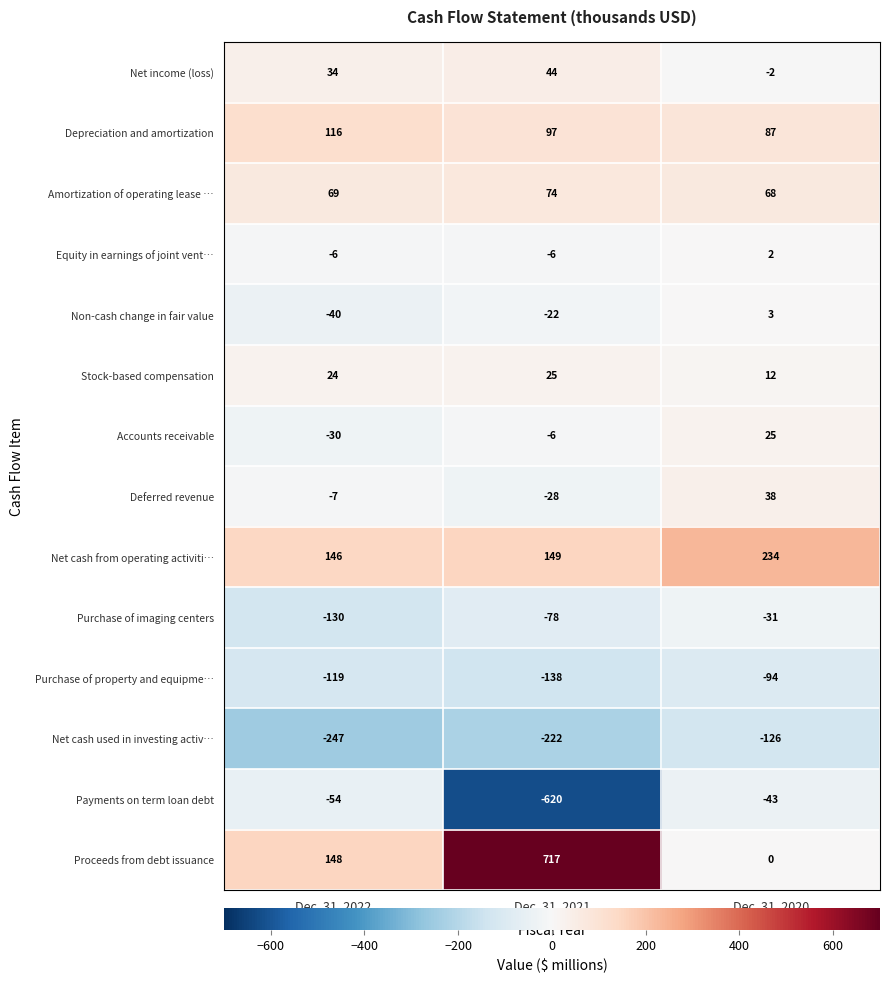

Which series has the widest spread of values?

Proceeds from debt issuance